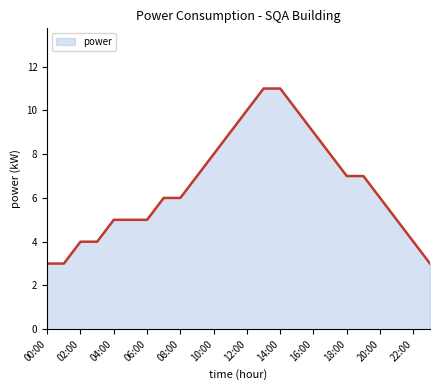

What is the smallest value displayed?

3